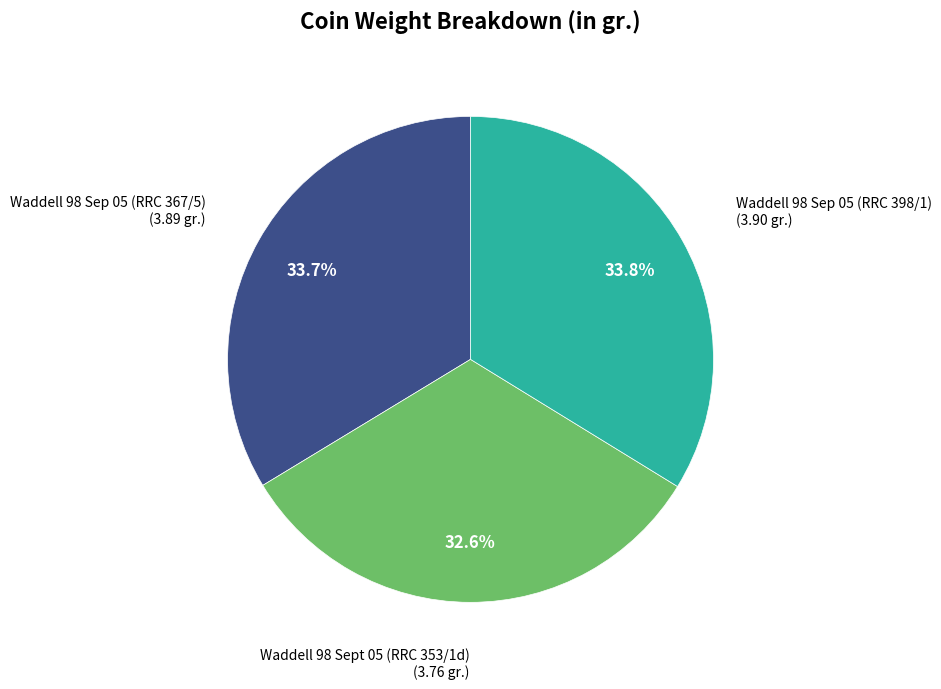

Is there a majority slice in this chart?

No